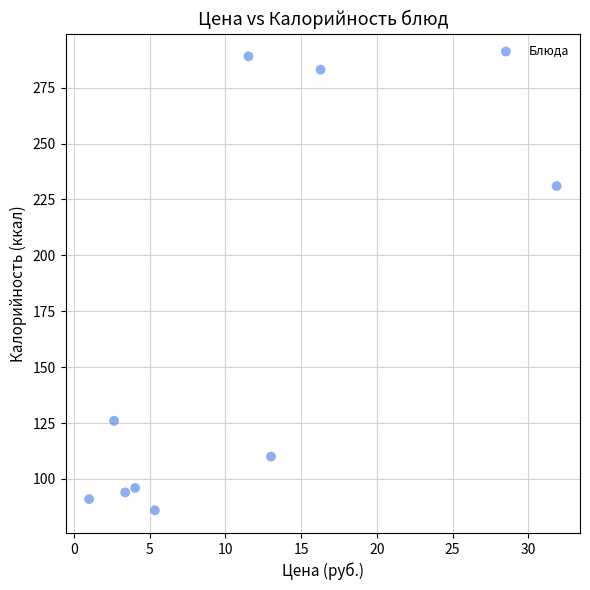

What is the range of Y values (max minus min)?

203